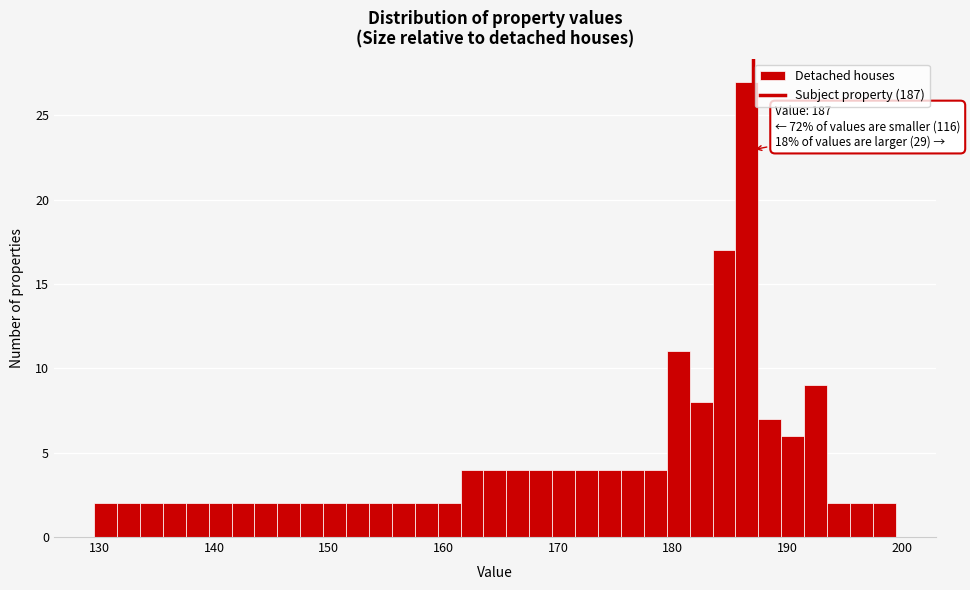

Around what value on the x-axis is the tallest bar? Give the approximate position of its centre, as read against the axis.

187